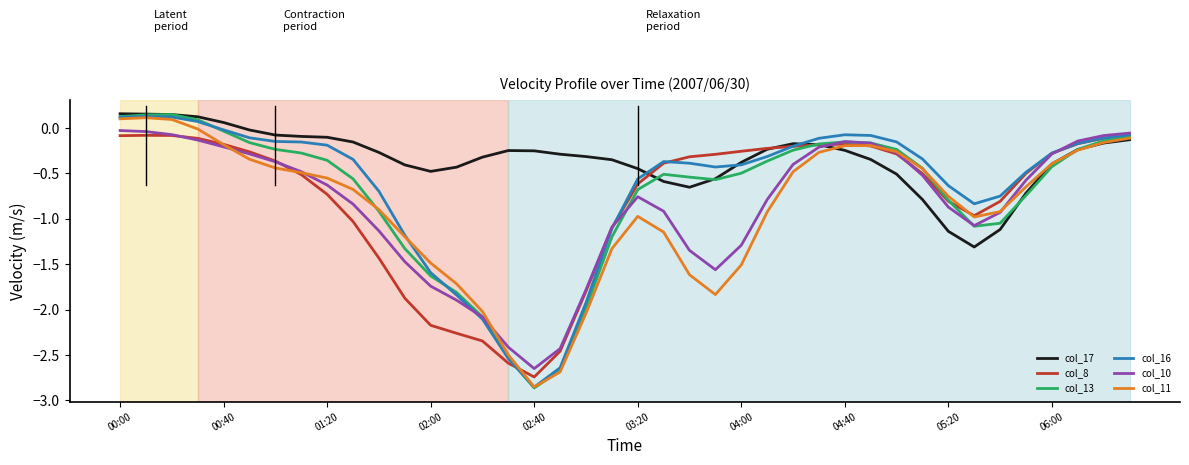

Which series has the largest total across all categories?

col_17